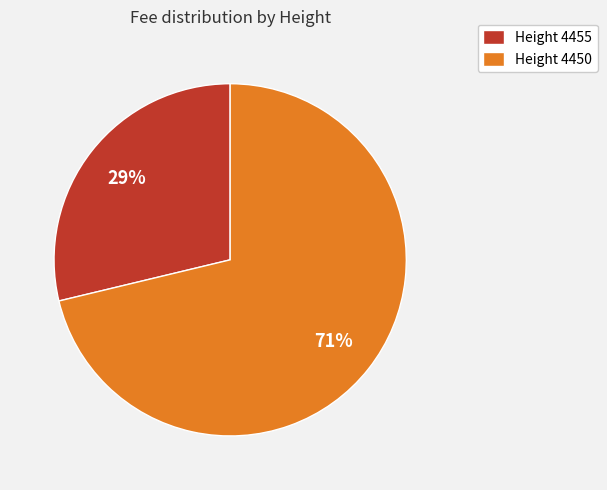

Is there a majority slice in this chart?

Yes